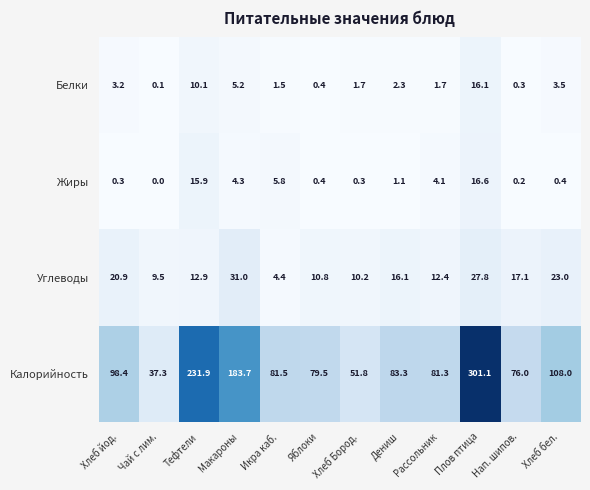

True or false: Углеводы has a value of 37.9 at Хлеб бел..

False